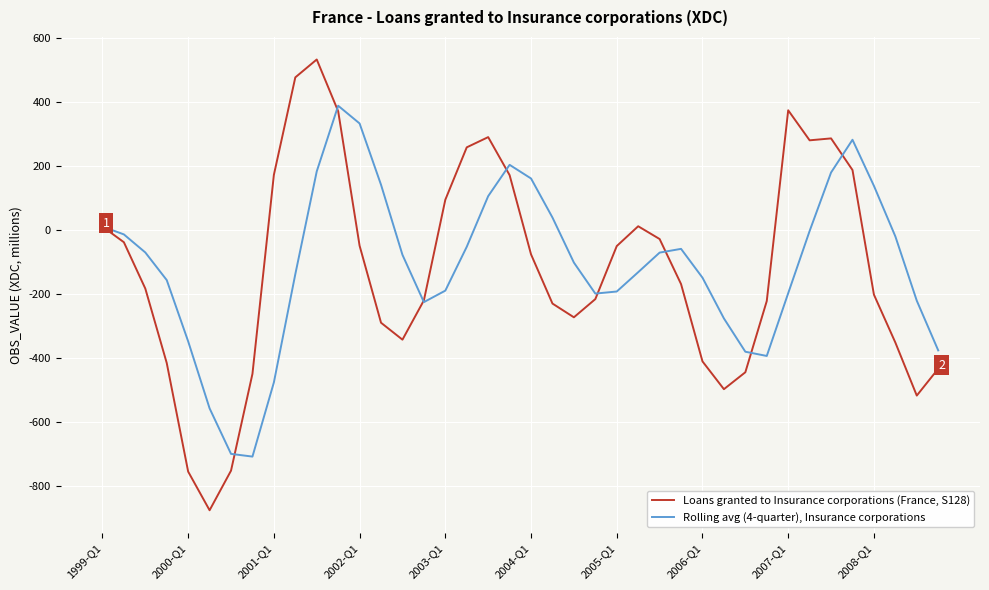

List the series in order of their overall mean, highest first.

Rolling avg (4-quarter), Insurance corporations, Loans granted to Insurance corporations (France, S128)